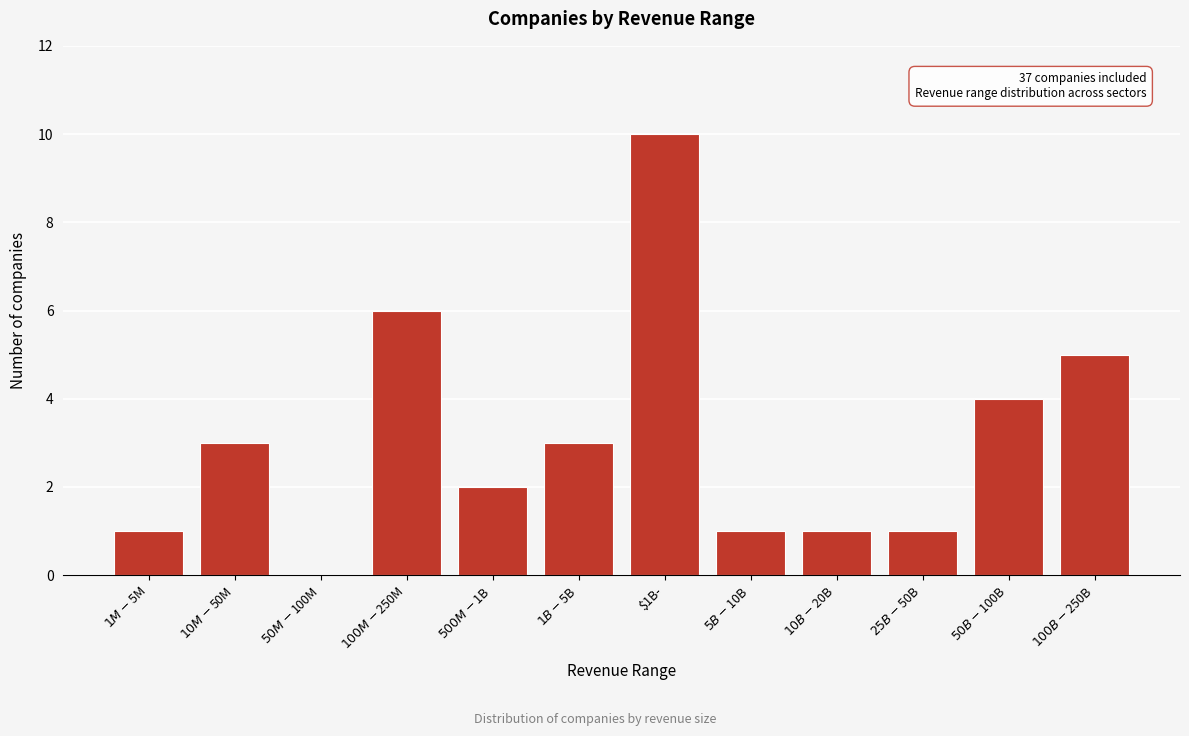

At which category does the chart reach its peak across all series?

$1B-